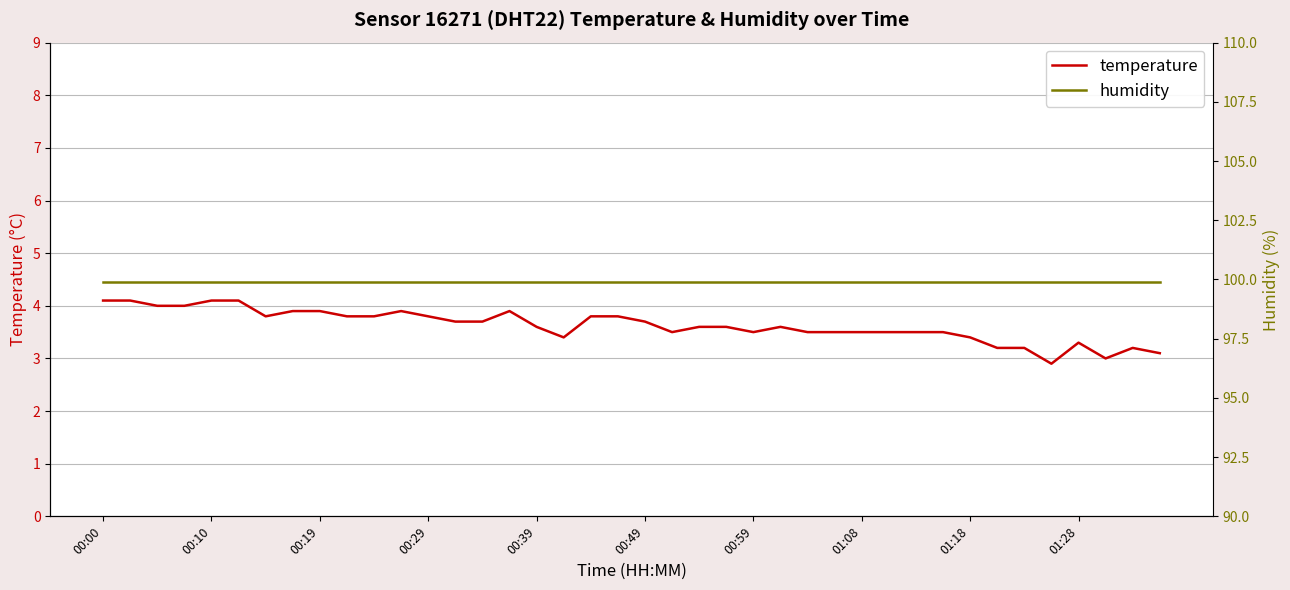

The value of temperature at 10 is 5.4. True or false?

False